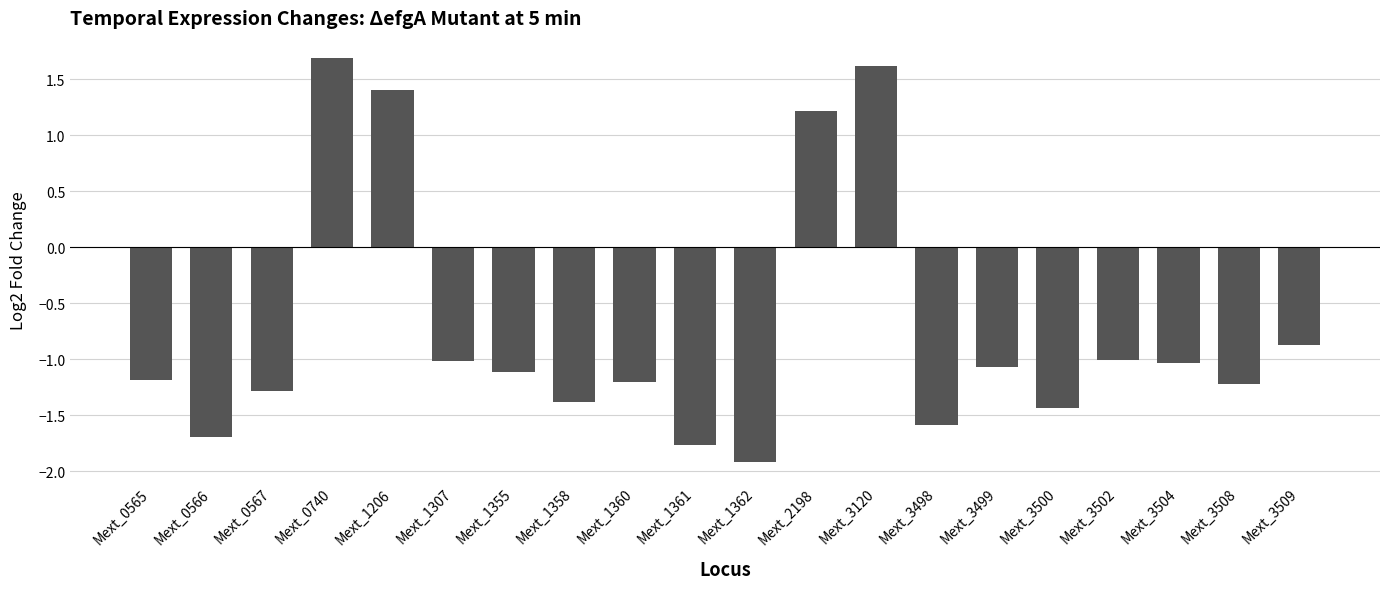

Reading left to right, what are all the values shown in this chart?

Mext_0565=-1.2	Mext_0566=-1.7	Mext_0567=-1.3	Mext_0740=1.7	Mext_1206=1.4	Mext_1307=-1.0	Mext_1355=-1.1	Mext_1358=-1.4	Mext_1360=-1.2	Mext_1361=-1.8	Mext_1362=-1.9	Mext_2198=1.2	Mext_3120=1.6	Mext_3498=-1.6	Mext_3499=-1.1	Mext_3500=-1.4	Mext_3502=-1.0	Mext_3504=-1.0	Mext_3508=-1.2	Mext_3509=-0.9